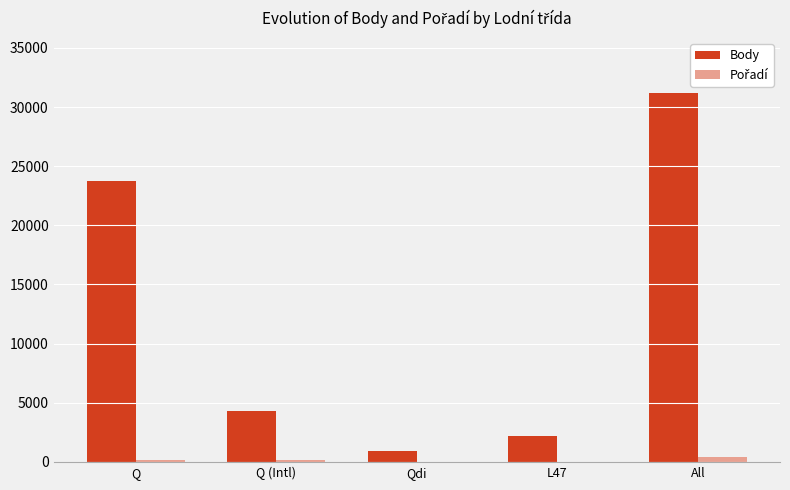

What is the highest value of the Body series?

31150